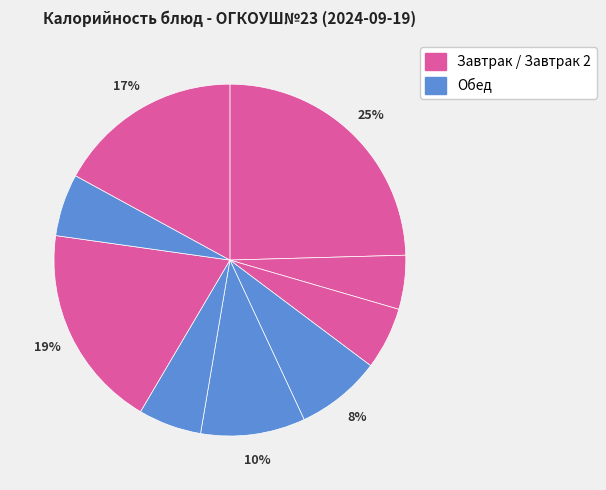

Which category has the biggest portion of the pie?

Каша пшеничная молочная